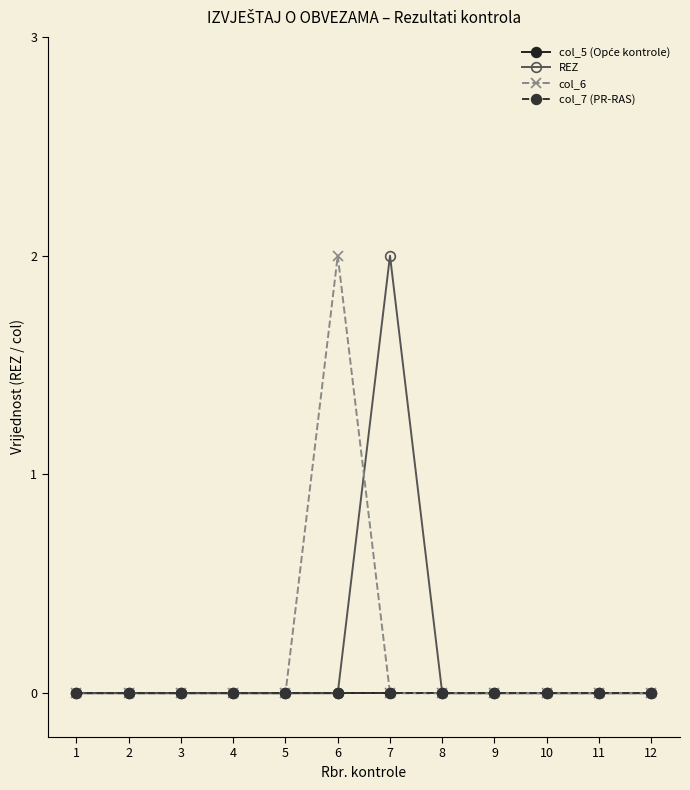

Does the chart have visible grid lines?

No